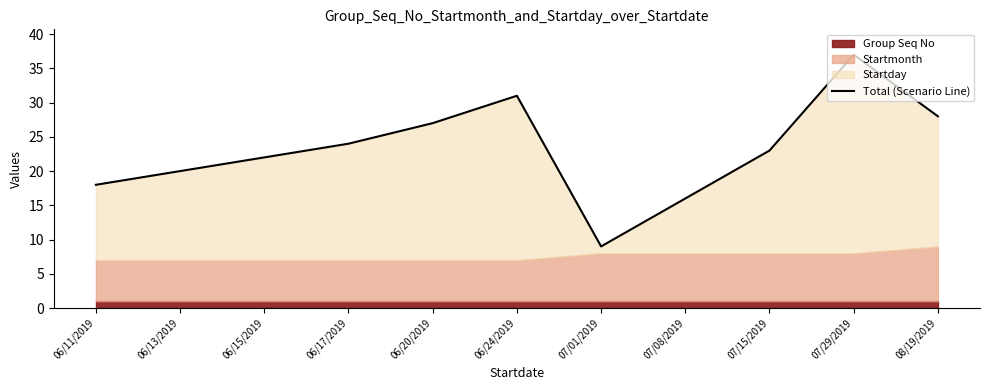

What is the approximate value at 07/29/2019, to the nearest 5?

35